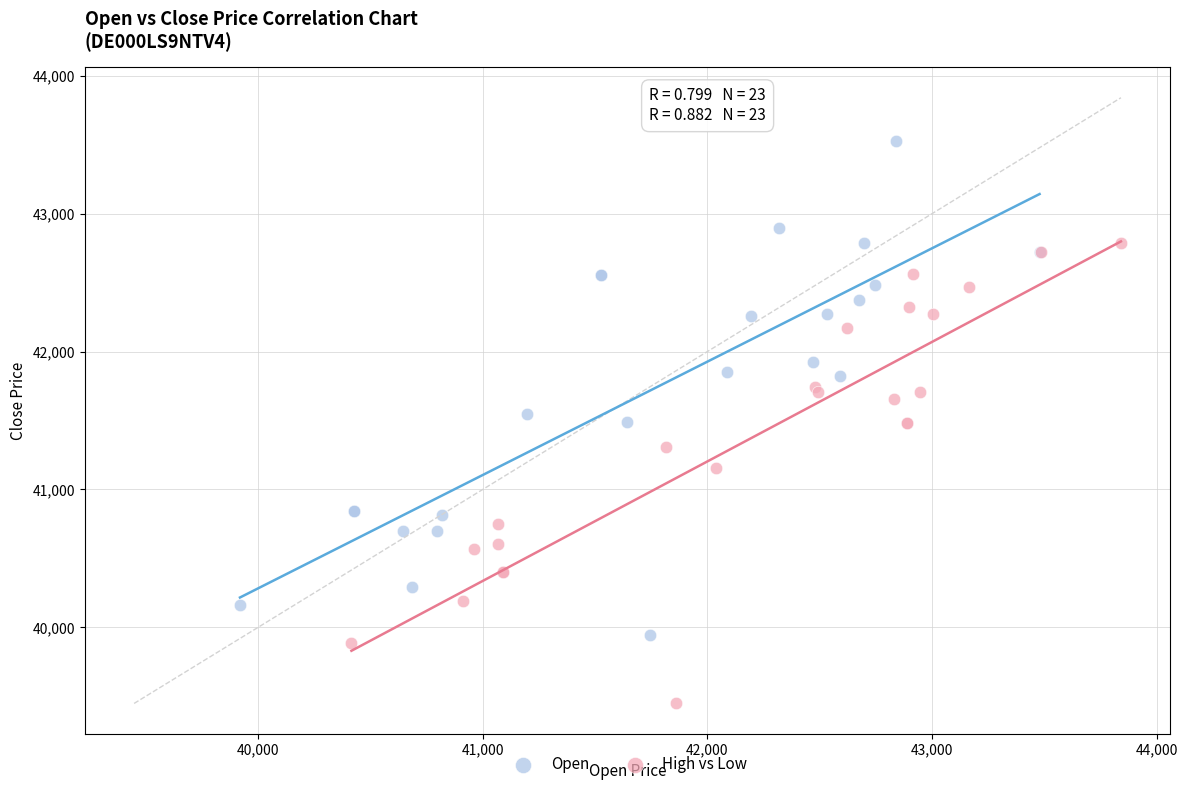

Which series reaches the minimum Y coordinate?

High vs Low